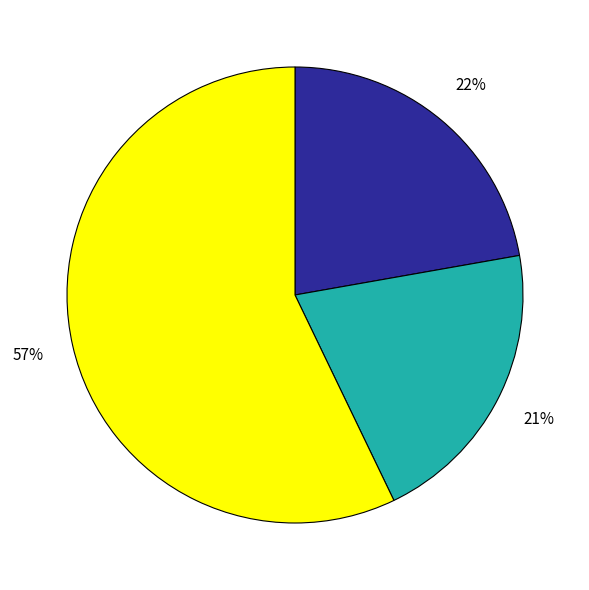

Does any single category account for the majority?

Yes